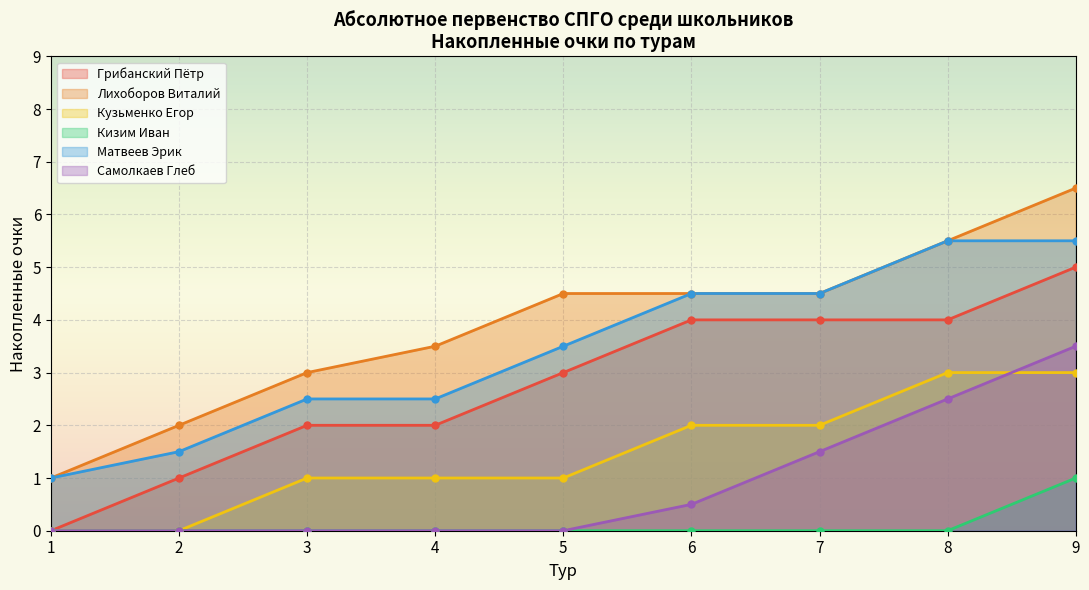

What are all the series names shown in the legend?

Грибанский Пётр, Лихоборов Виталий, Кузьменко Егор, Кизим Иван, Матвеев Эрик, Самолкаев Глеб